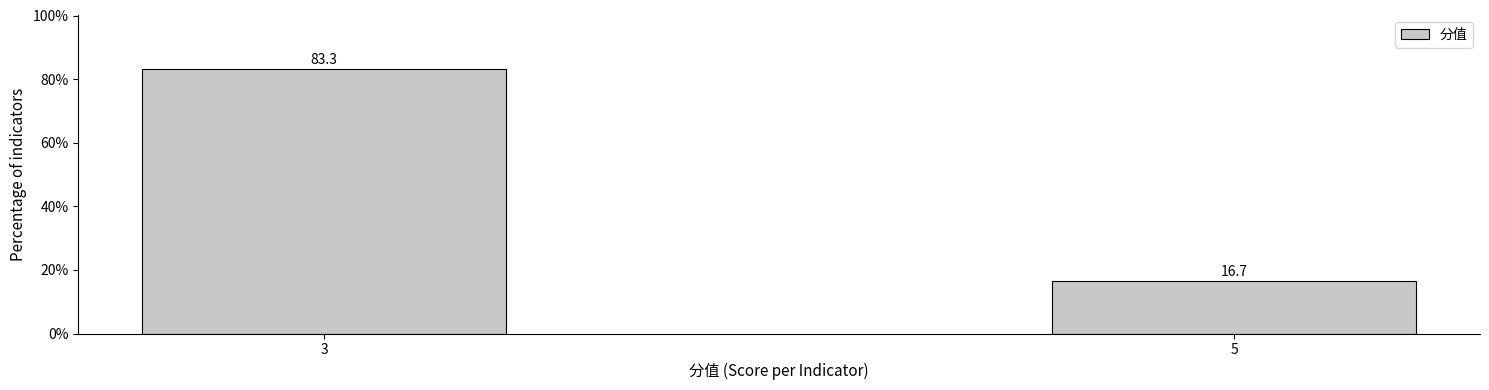

Reading left to right, extract all data points from this chart.

3=83.3	5=16.7